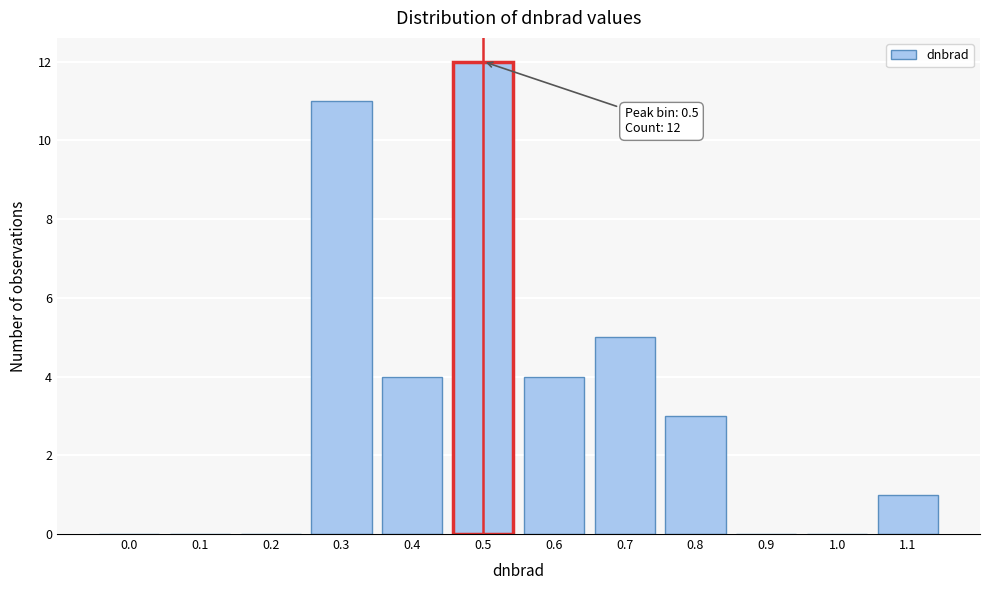

Reading left to right, list all the values displayed in this chart.

0.0=0	0.1=0	0.2=0	0.3=11	0.4=4	0.5=12	0.6=4	0.7=5	0.8=3	0.9=0	1.0=0	1.1=1